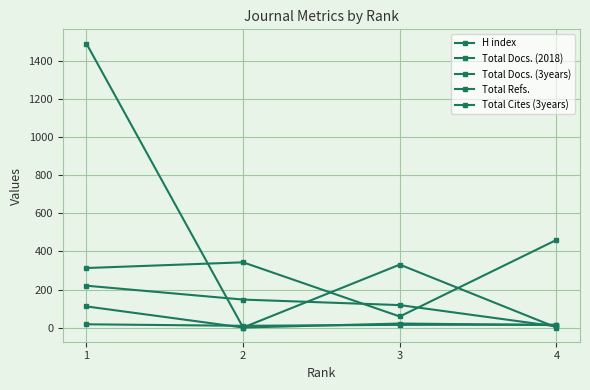

What is the difference between the highest and lowest values at 2?

343